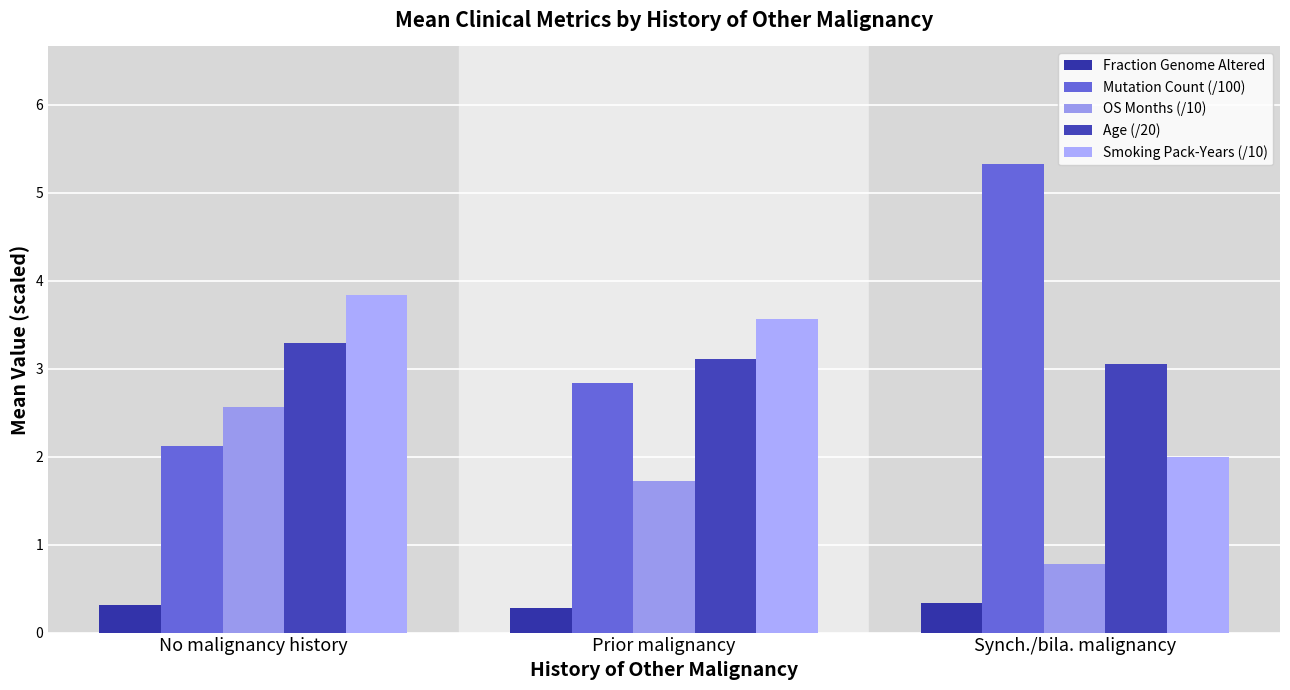

Reading left to right, list all the values displayed in this chart.

Fraction Genome Altered: 0.3	0.3	0.3
Mutation Count (/100): 2.1	2.8	5.3
OS Months (/10): 2.6	1.7	0.8
Age (/20): 3.3	3.1	3.0
Smoking Pack-Years (/10): 3.8	3.6	2.0